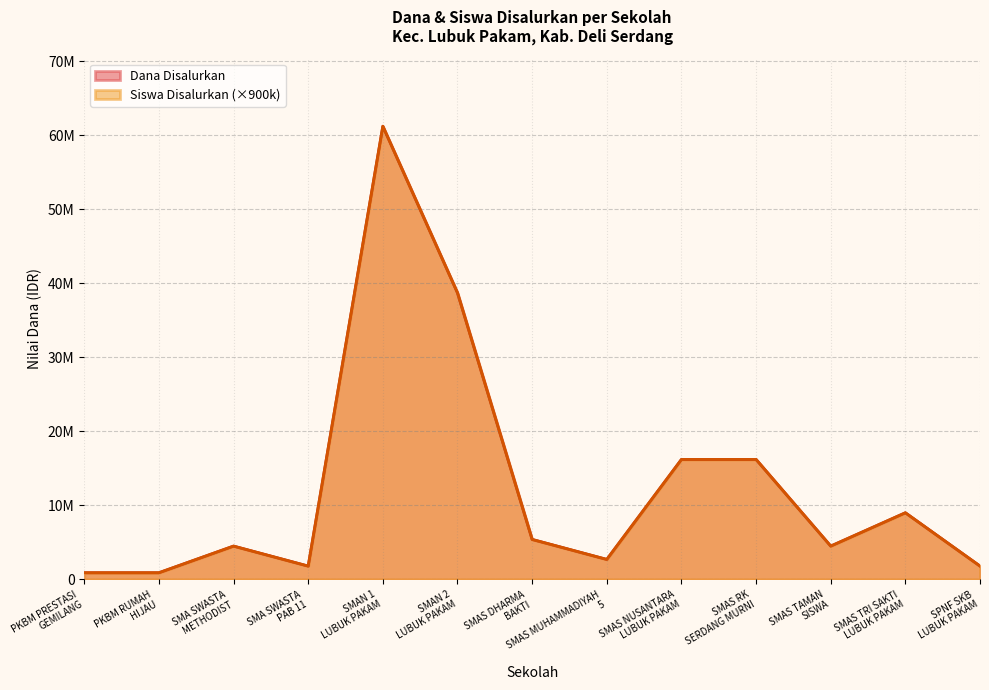

The value of Siswa Disalurkan at PKBM PRESTASI
GEMILANG is 900000. True or false?

True